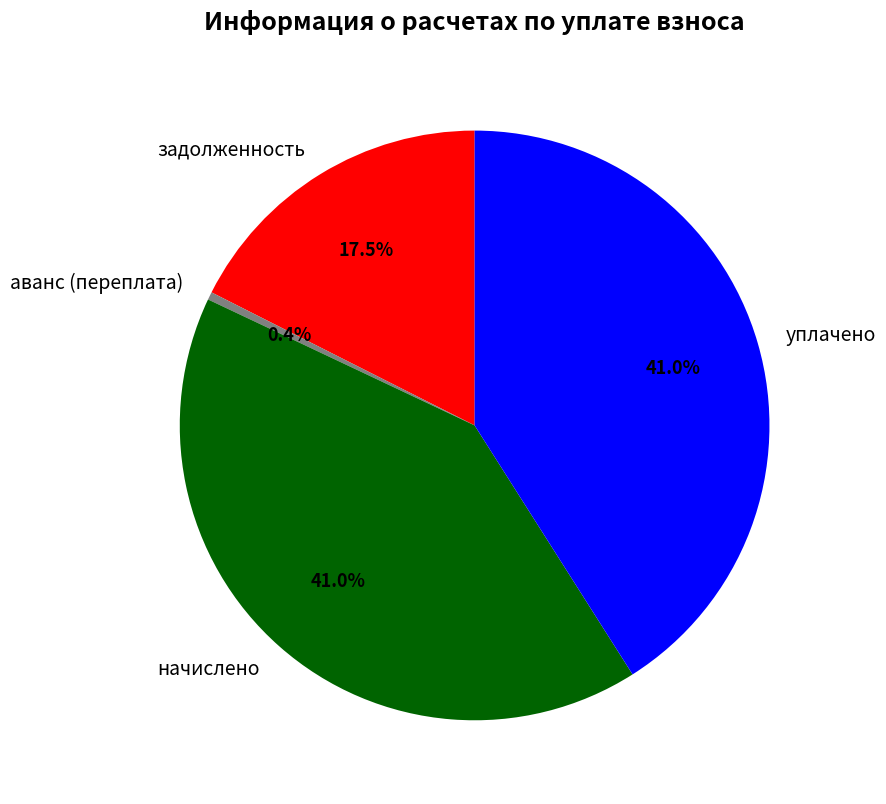

Which category has the smallest portion of the pie?

аванс (переплата)